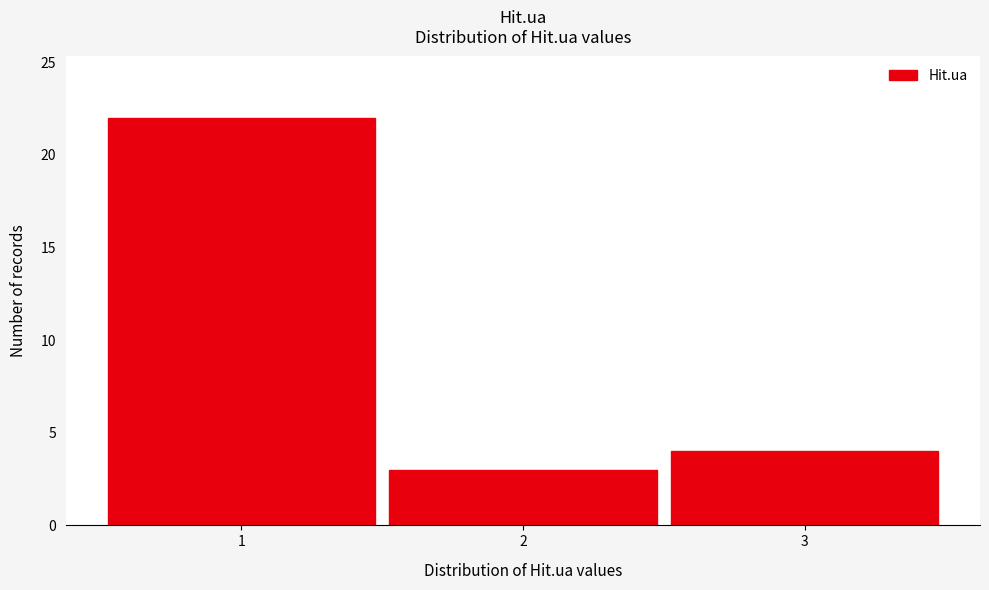

Over which range of the x-axis is the bar tallest?

0.5 to 1.5